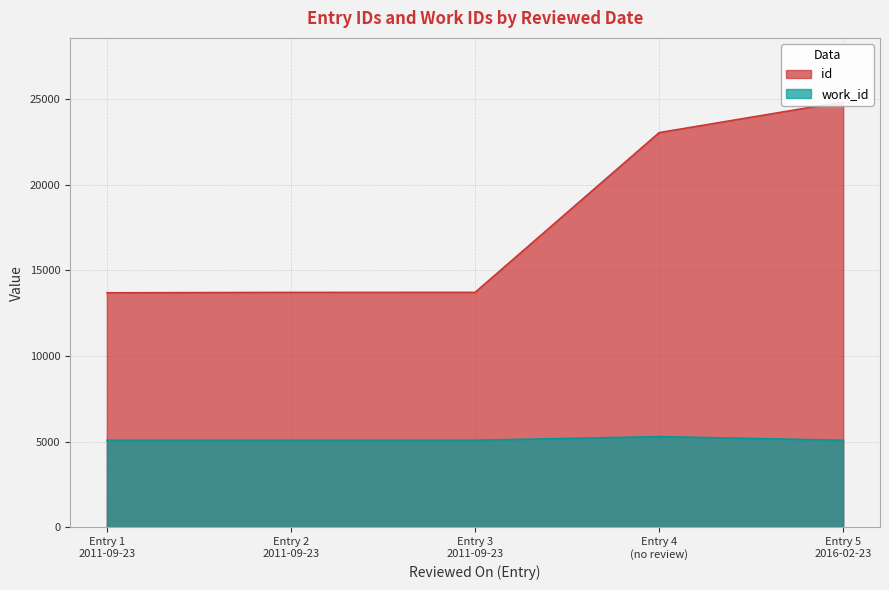

Rank the series by their maximum value, from highest to lowest.

id, work_id